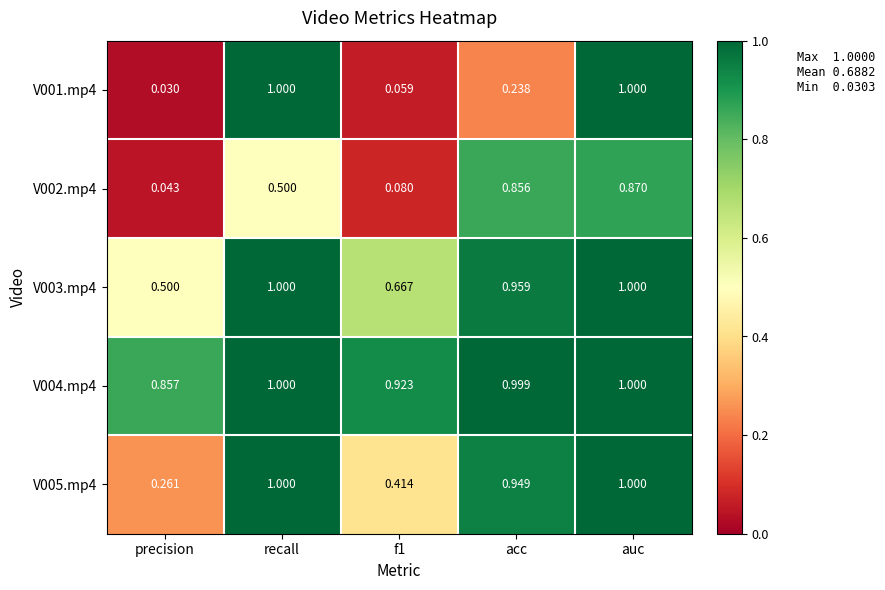

Where is V004.mp4 nearest to the value 0?

precision